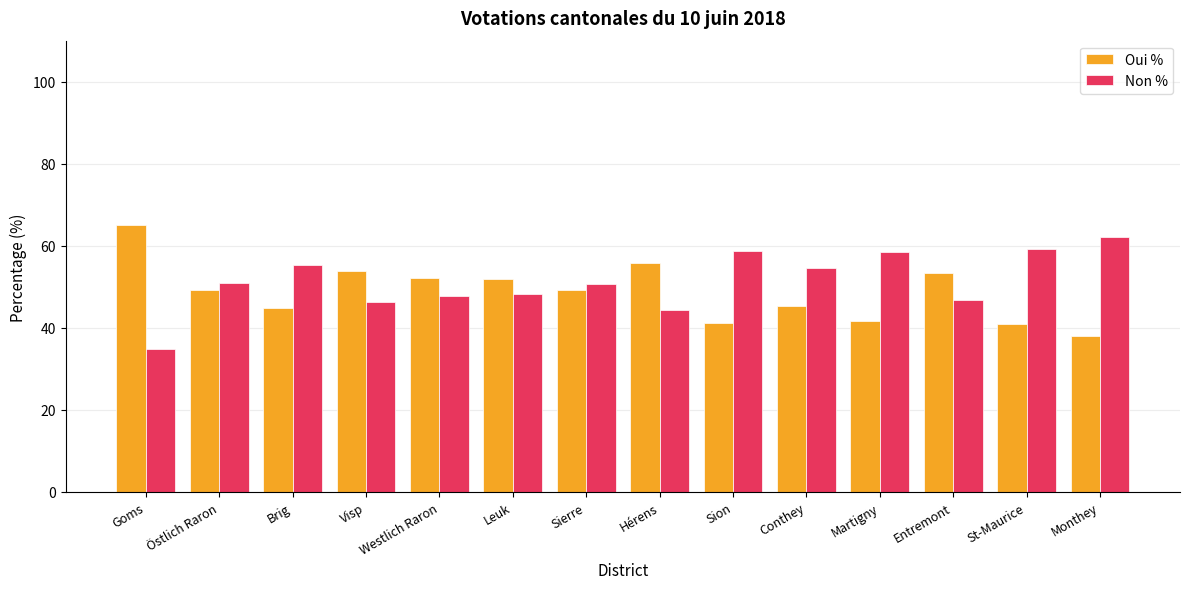

At Hérens, list the series in order from largest to smallest.

Oui %, Non %